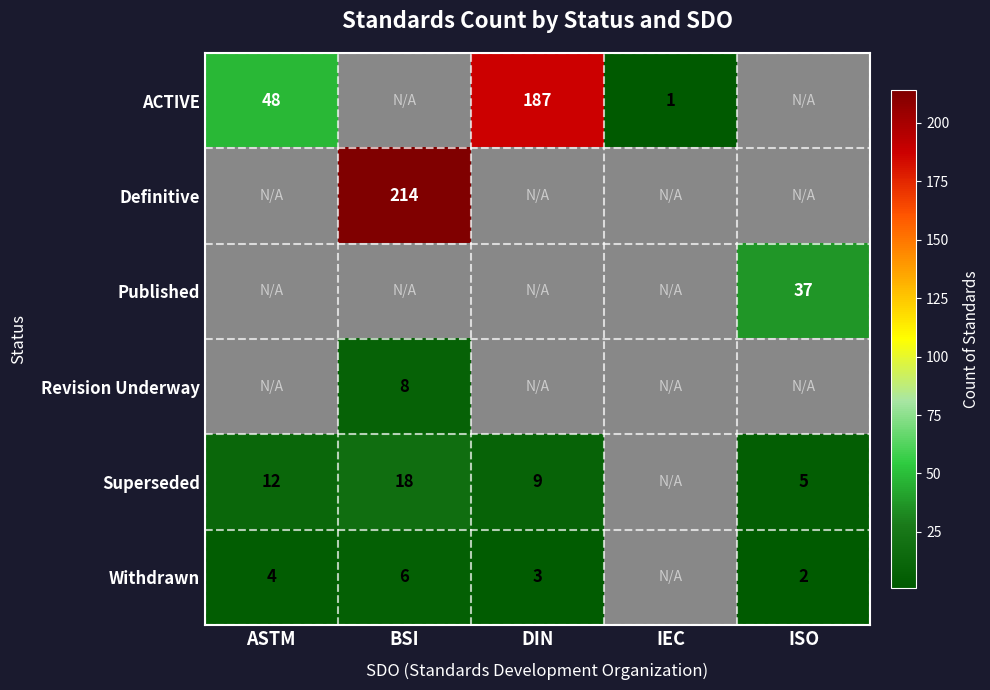

What is the difference between the Withdrawn values at BSI and ISO?

4